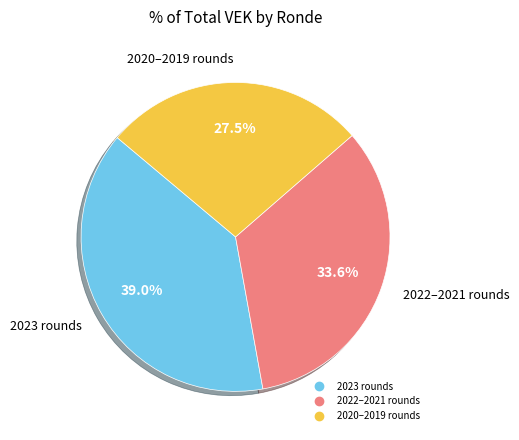

Does any single category account for the majority?

No